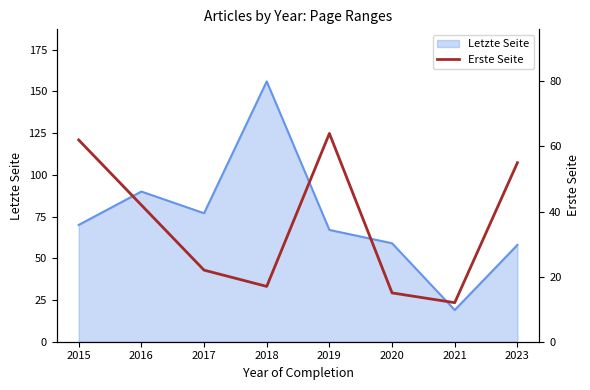

True or false: Letzte Seite has a value of 105 at 2019.

False